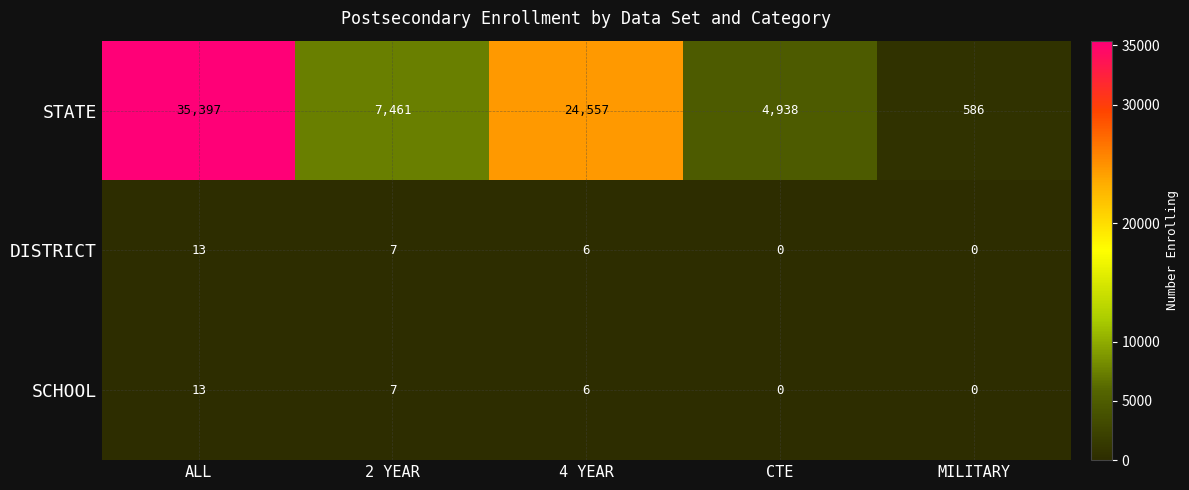

What is the difference between the highest and lowest values at MILITARY?

586